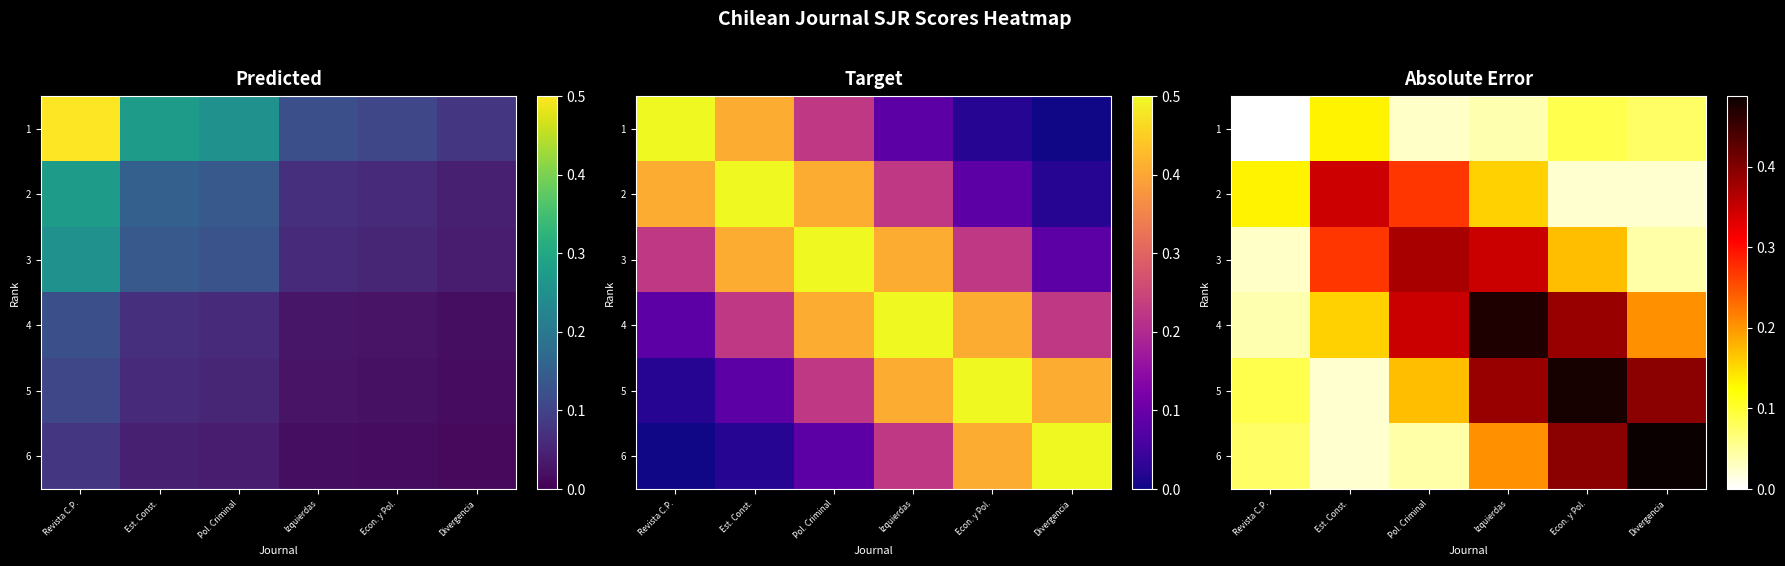

The 4 series shows 0.1 at Revista C.P.. True or false?

False